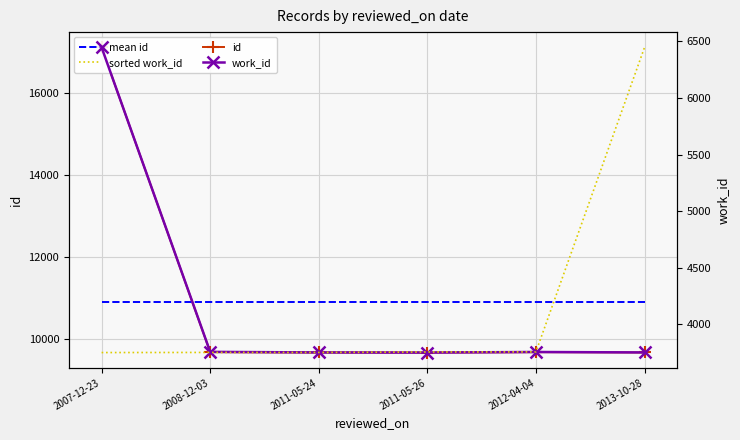

What is the total value across all series at 2007-12-23?

38239